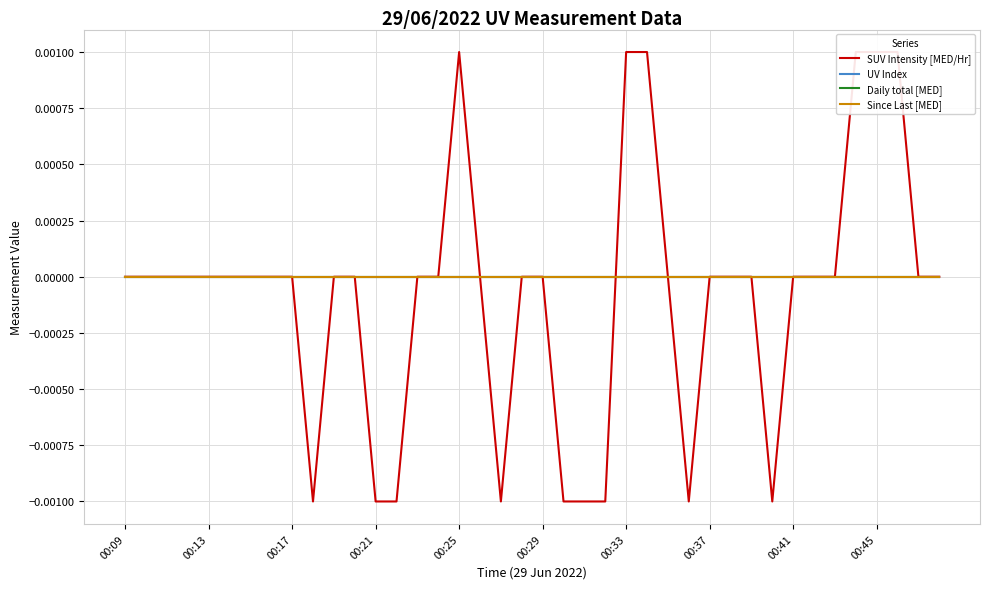

Rank the categories by Daily total [MED] value from lowest to highest.

00:09, 00:13, 00:17, 00:21, 00:25, 00:29, 00:33, 00:37, 00:41, 00:45, 10, 11, 12, 13, 14, 15, 16, 17, 18, 19, 20, 21, 22, 23, 24, 25, 26, 27, 28, 29, 30, 31, 32, 33, 34, 35, 36, 37, 38, 39